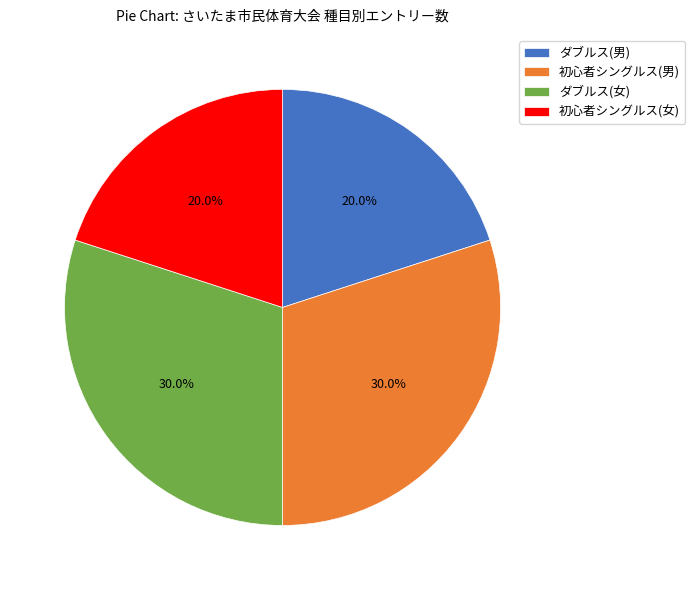

Count the number of slices in the pie.

4